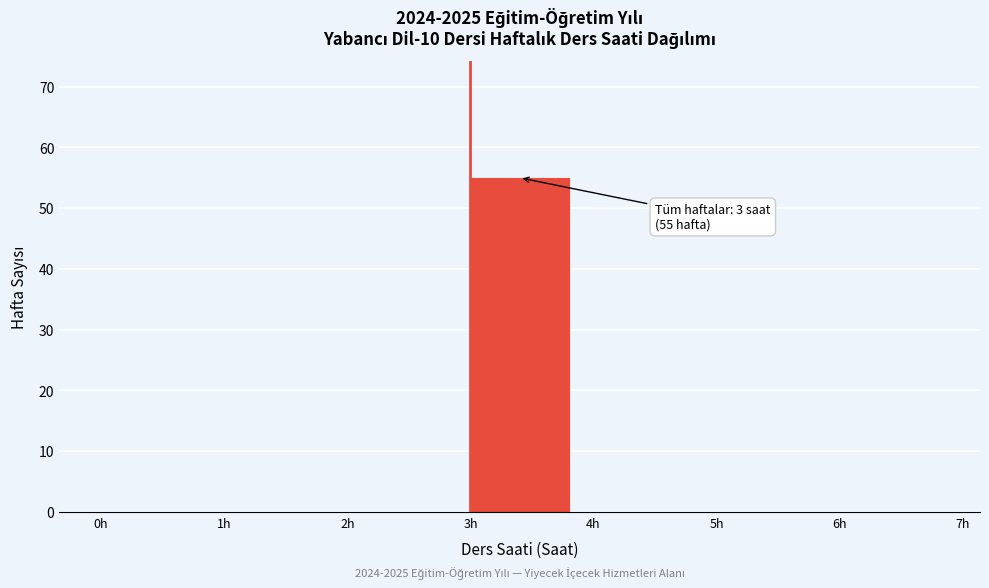

Over which range of the x-axis is the bar tallest?

3 to 4